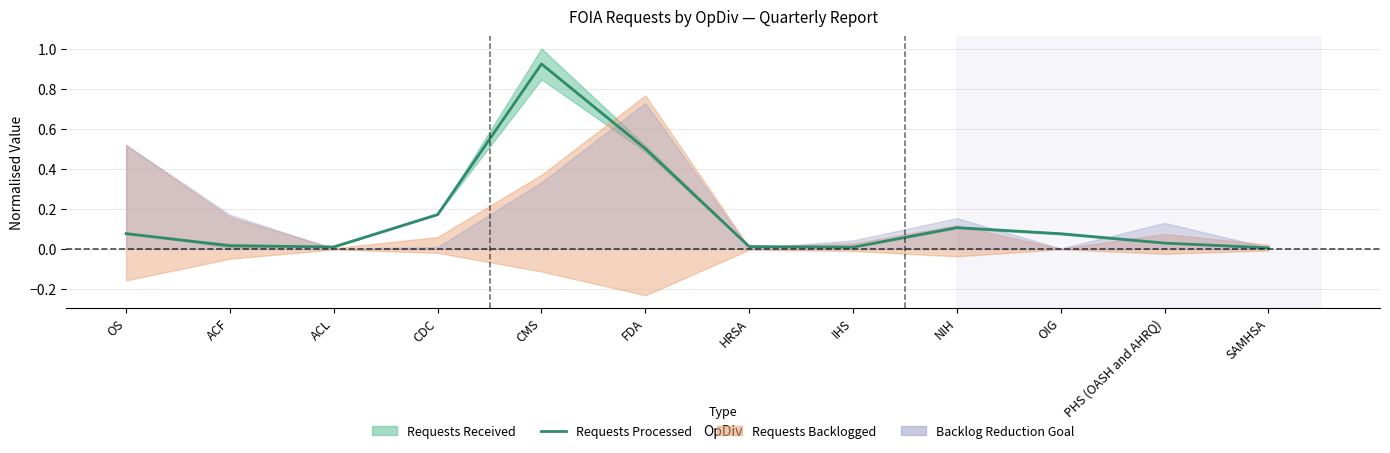

At which category does the data reach its first local peak?

CMS